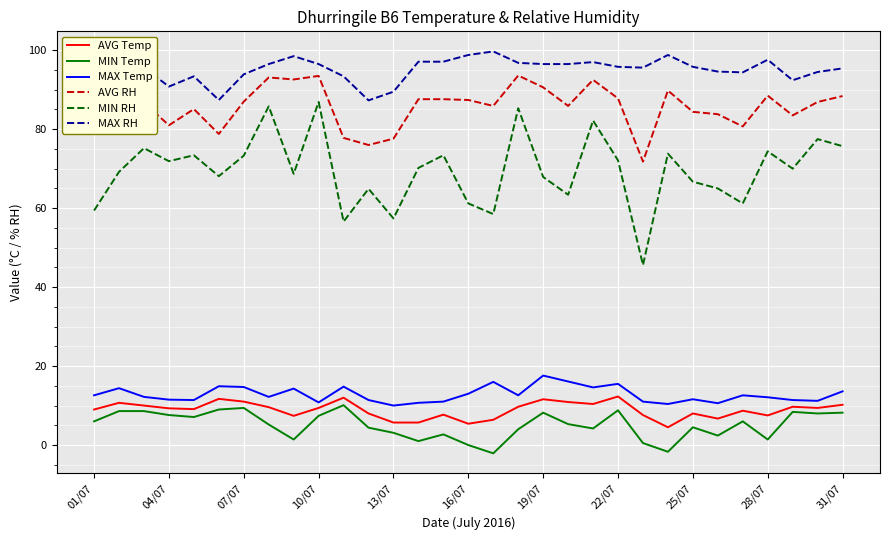

True or false: AVG Temp and MIN RH cross at least once.

False